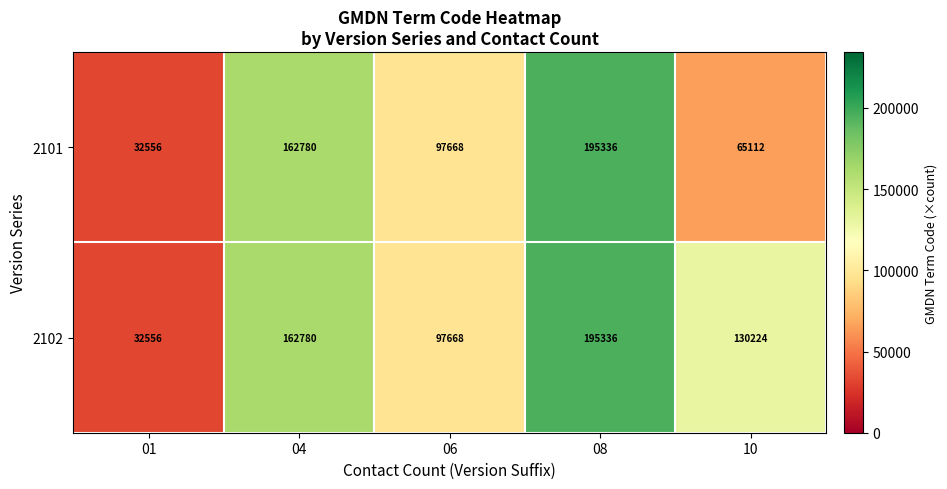

Rank the series by their average value, from lowest to highest.

2101, 2102